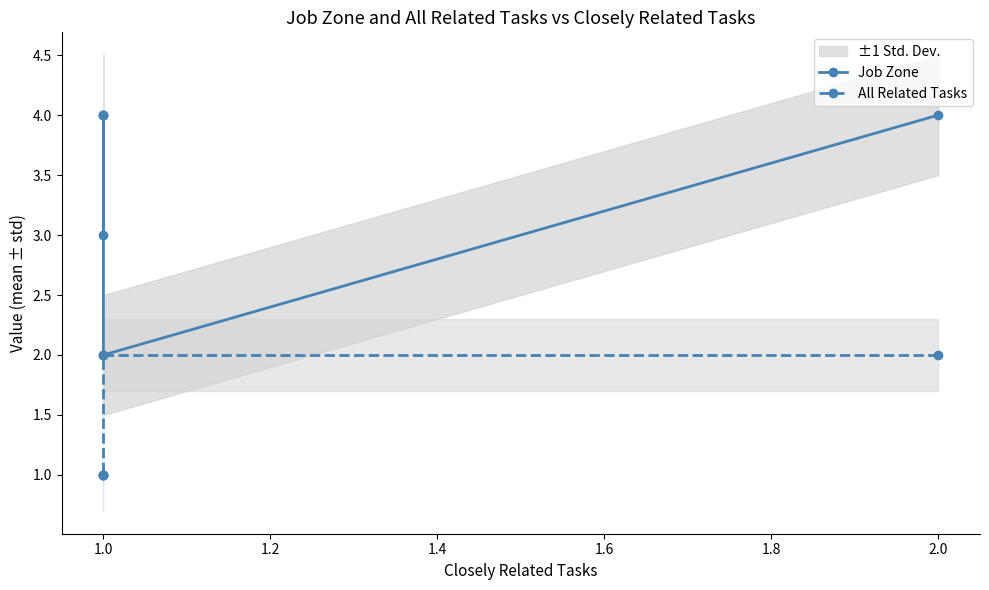

True or false: Job Zone and All Related Tasks cross at least once.

False